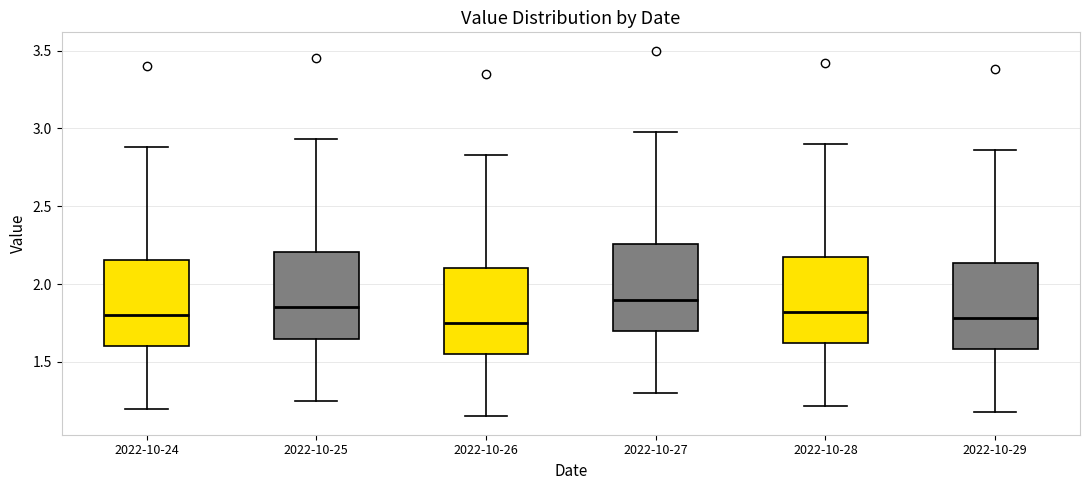

Reading left to right, transcribe this box plot: for each box, give where its median line is, the range the box spans, and where its two whiskers end, as read against the y-axis. The values are not printed on the chart, so give them approximately, as read against the axis.

2022-10-24: median 1.80, box 1.60 to 2.15, whiskers 1.20 to 2.90
2022-10-25: median 1.85, box 1.65 to 2.20, whiskers 1.25 to 2.95
2022-10-26: median 1.75, box 1.55 to 2.10, whiskers 1.15 to 2.85
2022-10-27: median 1.90, box 1.70 to 2.25, whiskers 1.30 to 3.00
2022-10-28: median 1.80, box 1.60 to 2.20, whiskers 1.20 to 2.90
2022-10-29: median 1.80, box 1.60 to 2.15, whiskers 1.20 to 2.85